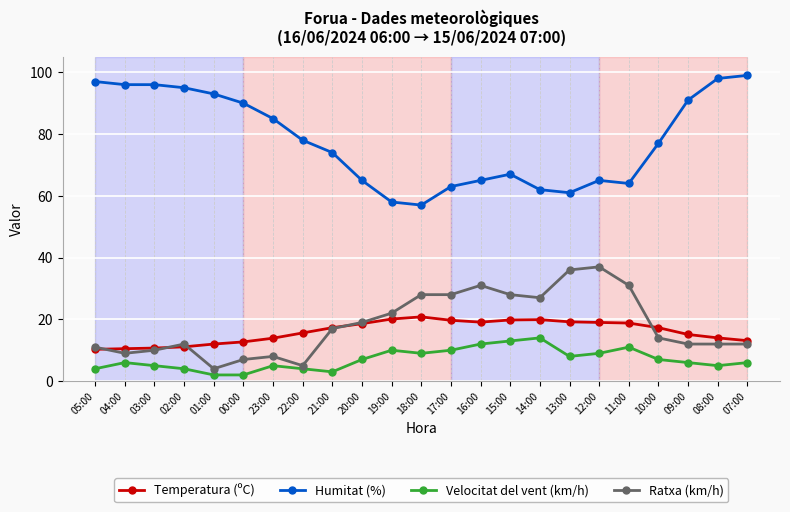

How many data points does each series have?

23